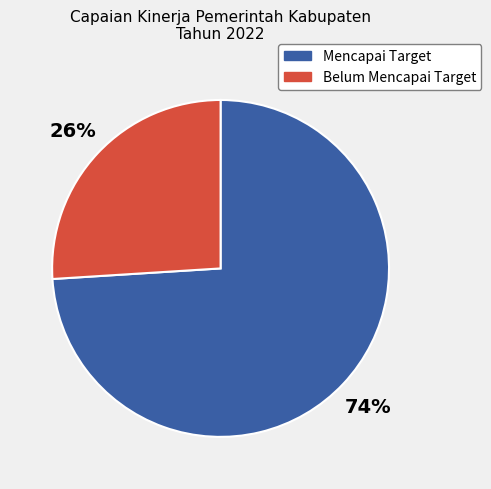

To the nearest percent, what is the difference between the largest and smallest slice percentages?

48%